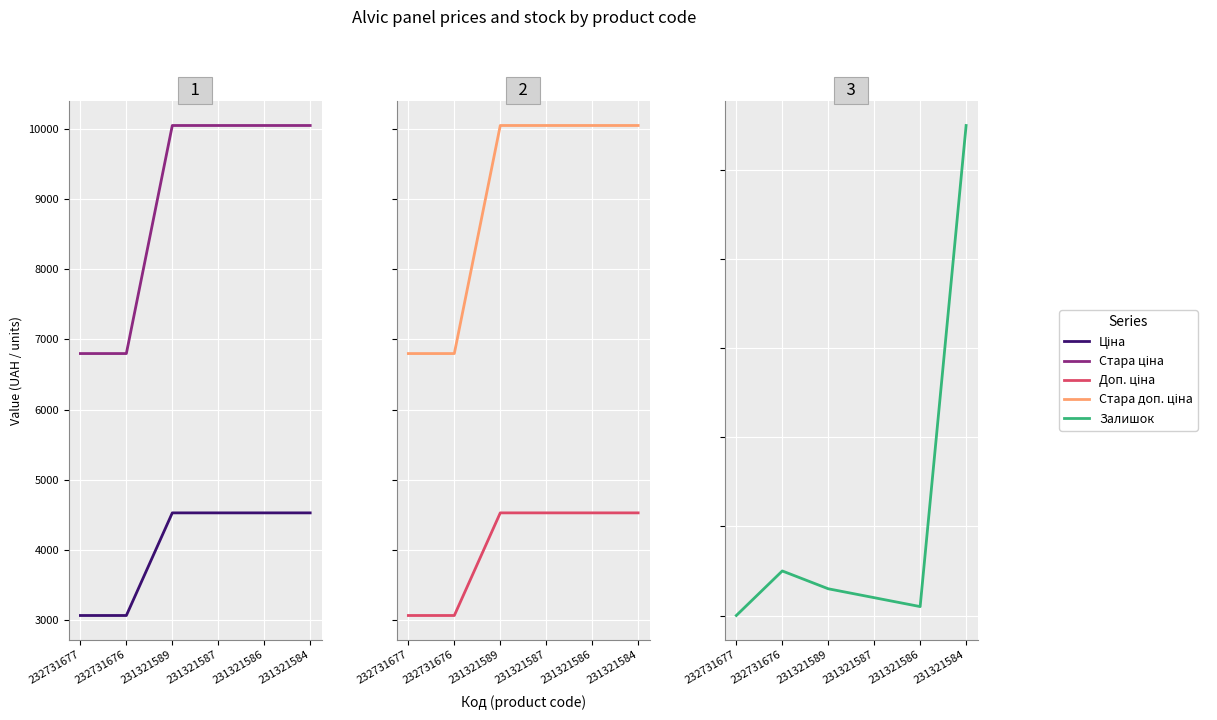

What is the value of the Стара доп. ціна point at the 3rd from the left?

10054.8